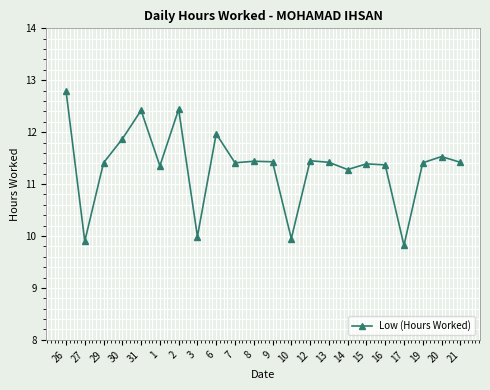

Does the chart have visible grid lines?

Yes